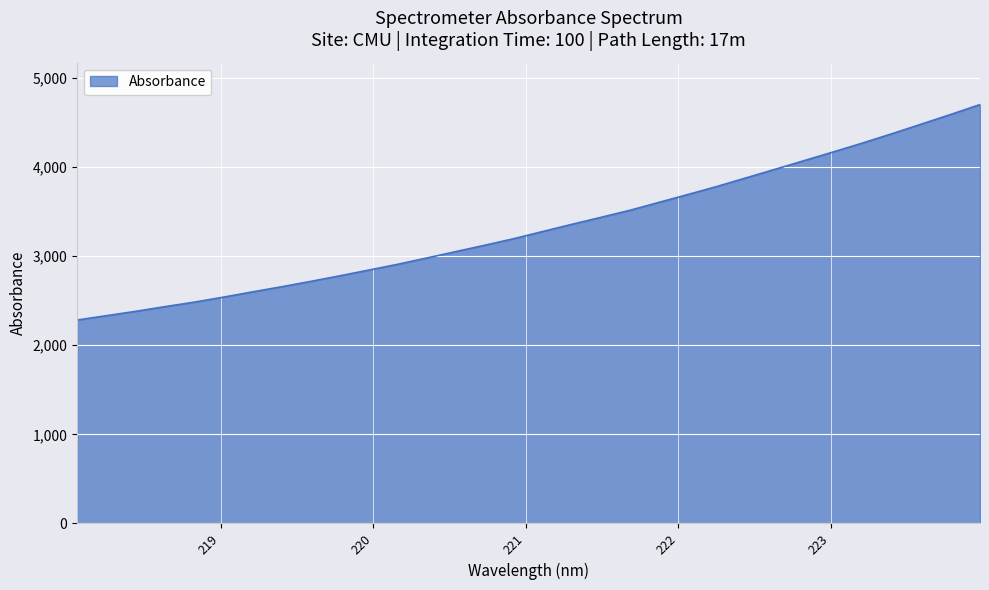

What is the difference between the maximum and minimum values?

2418.0